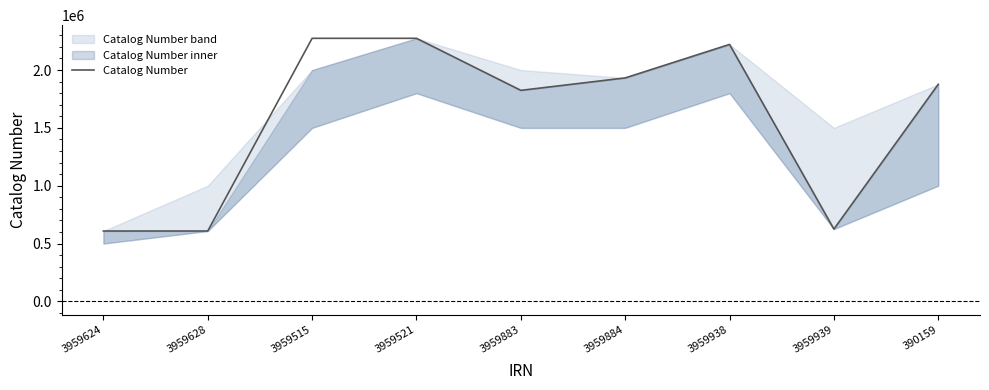

True or false: there are more than 1 points higher than both neighbors.

True